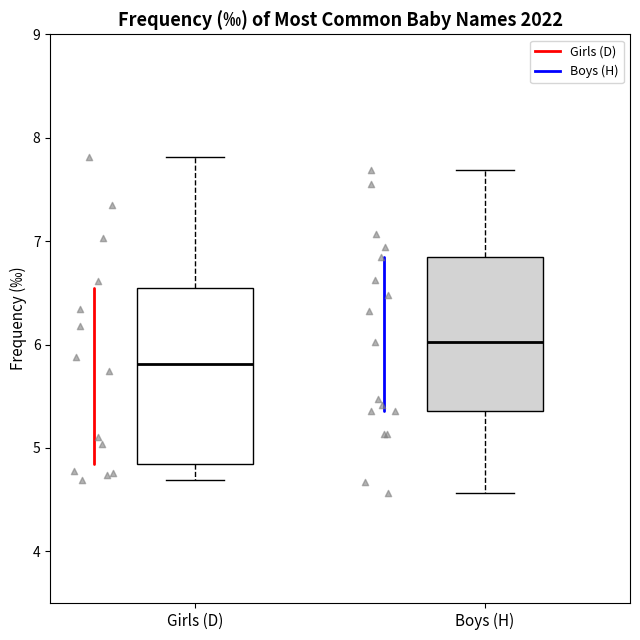

Where is the lower edge of the box for Boys (H) on the y-axis? The values are not printed on the chart, so give them approximately, as read against the axis.

5.4